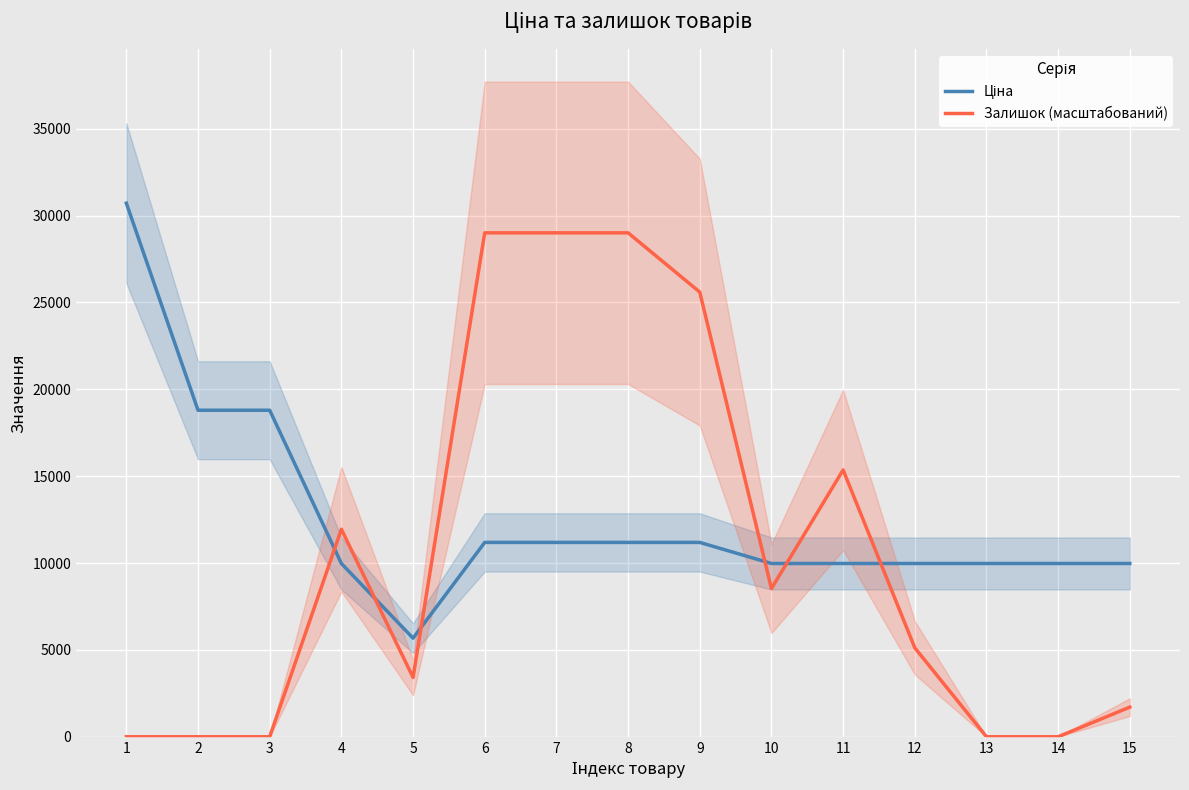

Where does the Залишок (масштабований) series first go above 5119?

4